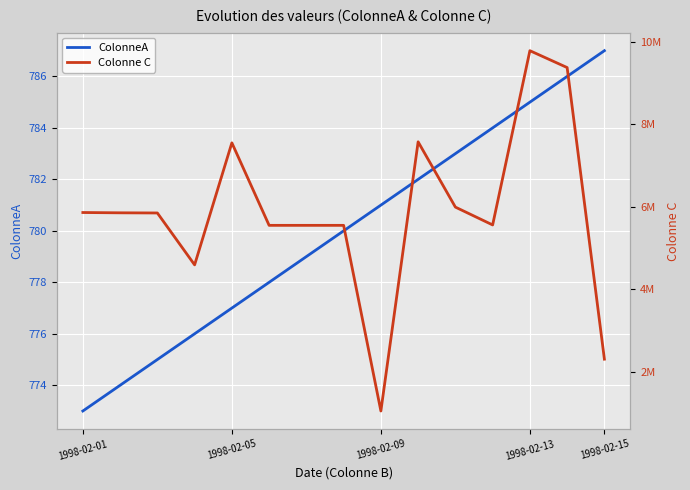

What is the value of the Colonne C point at the 11th from the left?

5987780